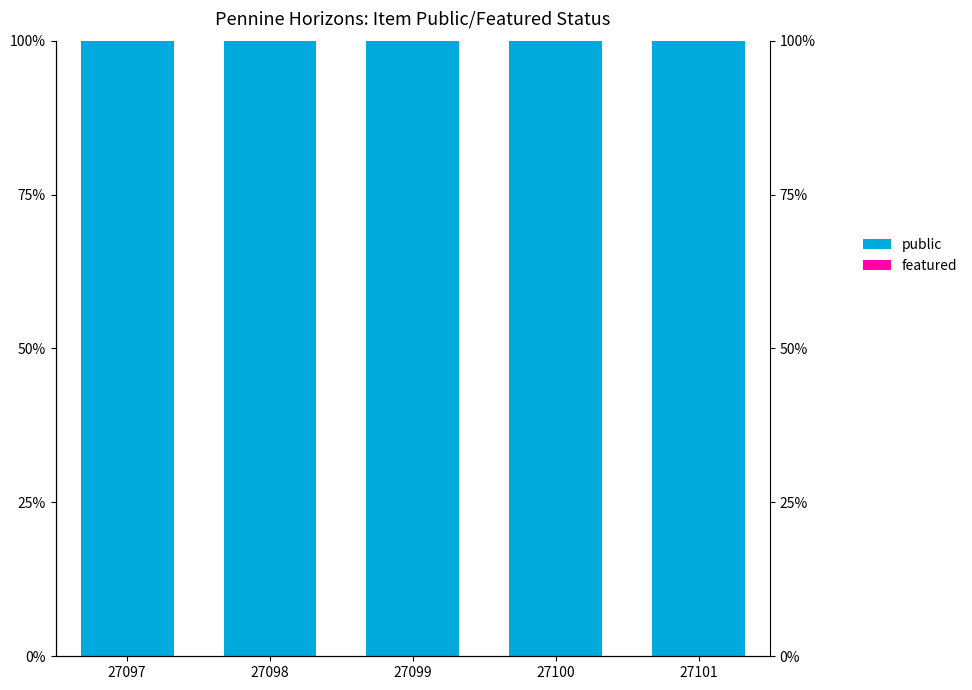

True or false: featured has a value of 0 at 27098.

True